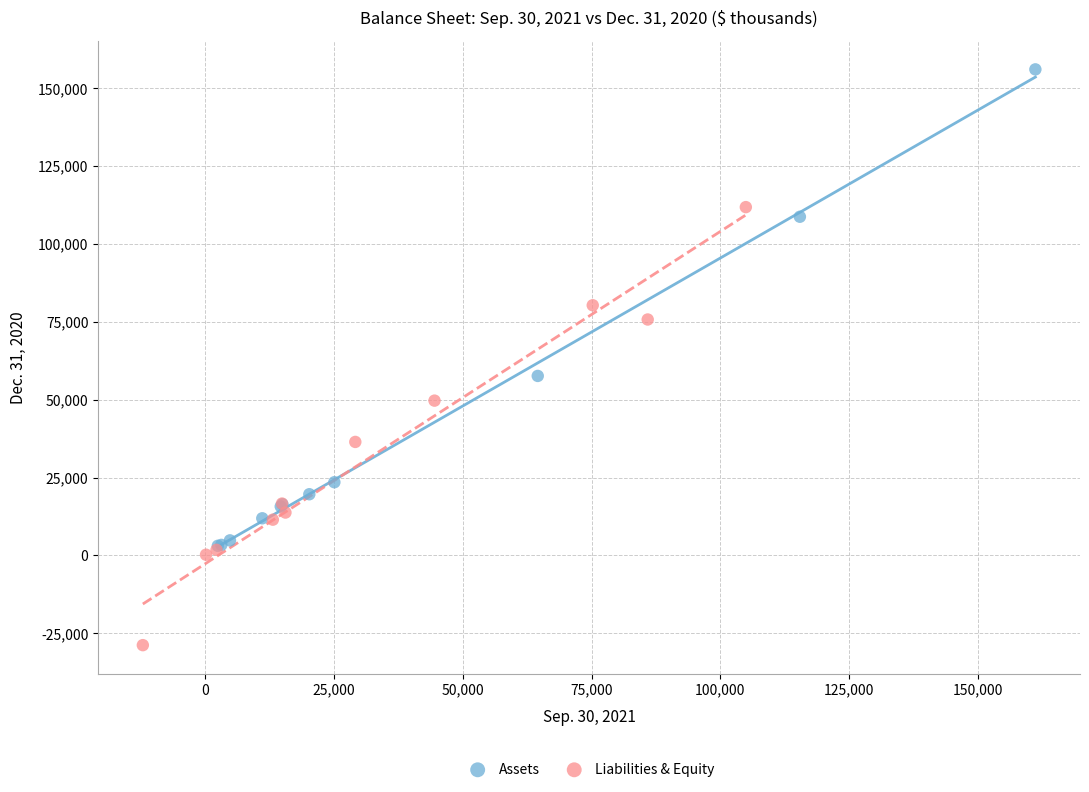

Which series has the largest Y range (max minus min)?

Assets